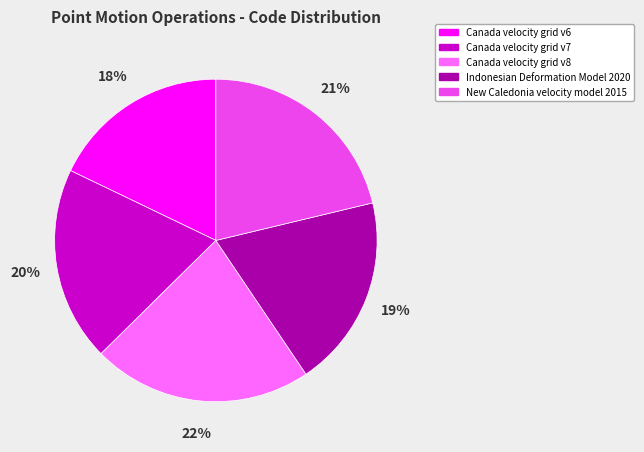

To the nearest percent, what percentage of the pie is New Caledonia velocity model 2015?

21%